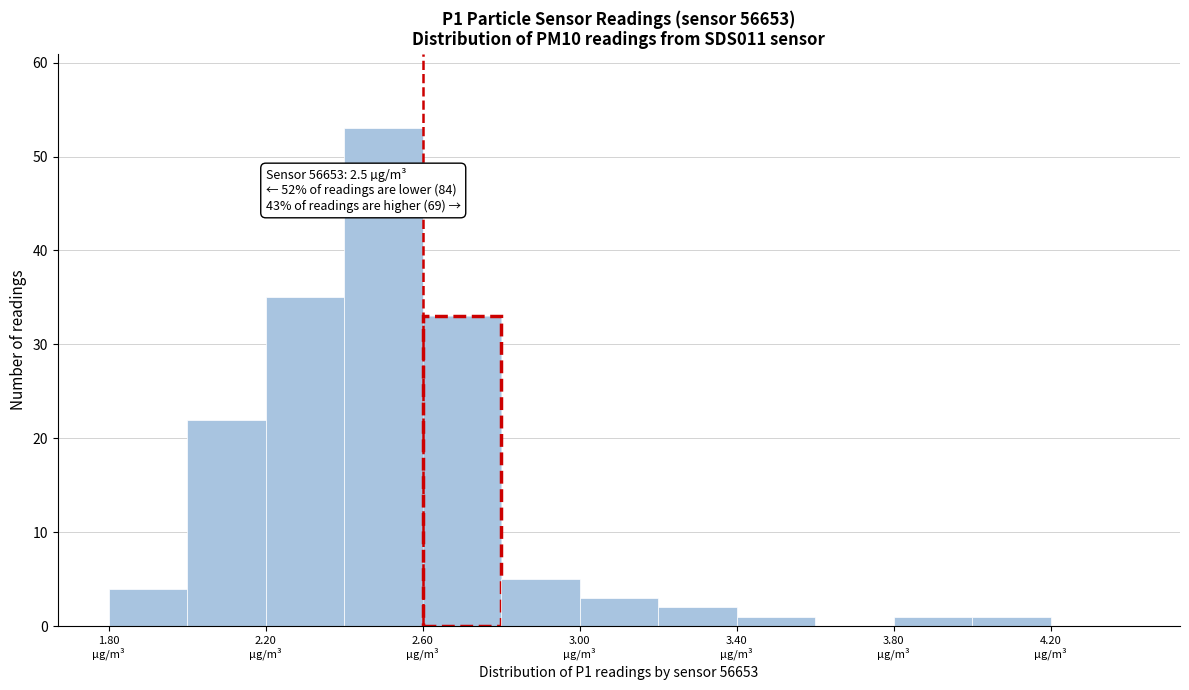

Over which range of the x-axis is the bar tallest?

2.4 to 2.6